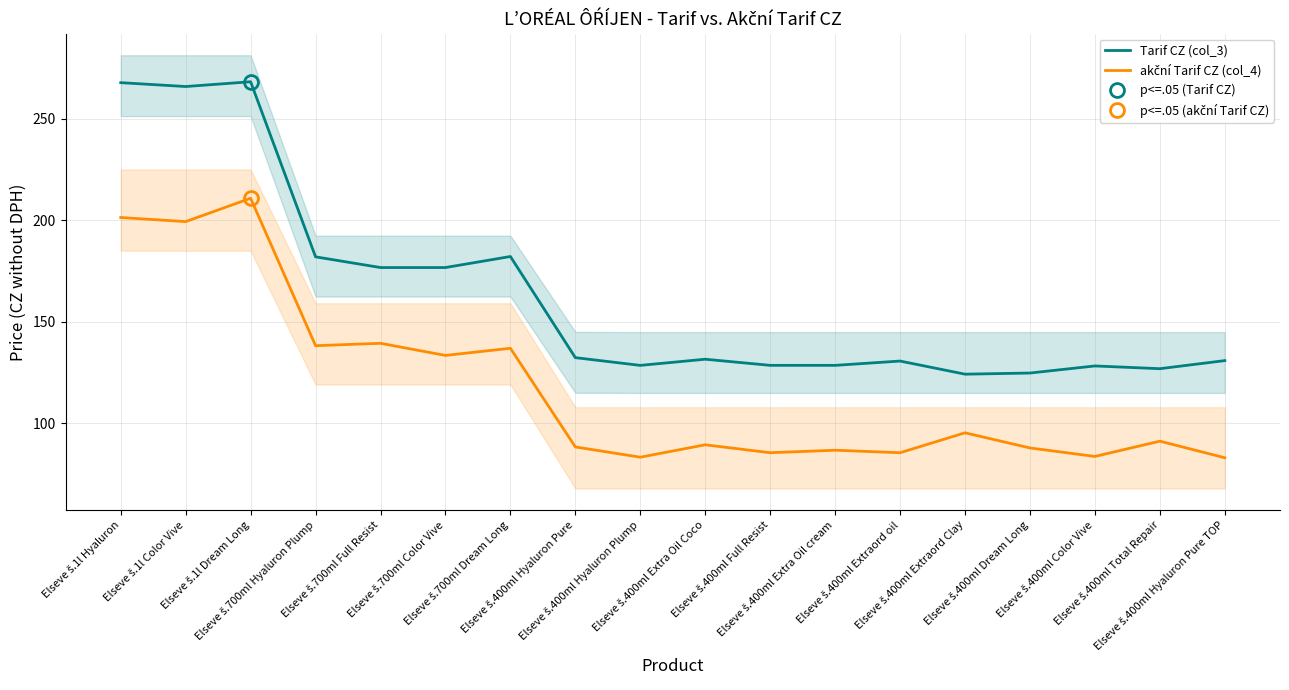

True or false: Tarif CZ (col_3) and akční Tarif CZ (col_4) cross at least once.

False